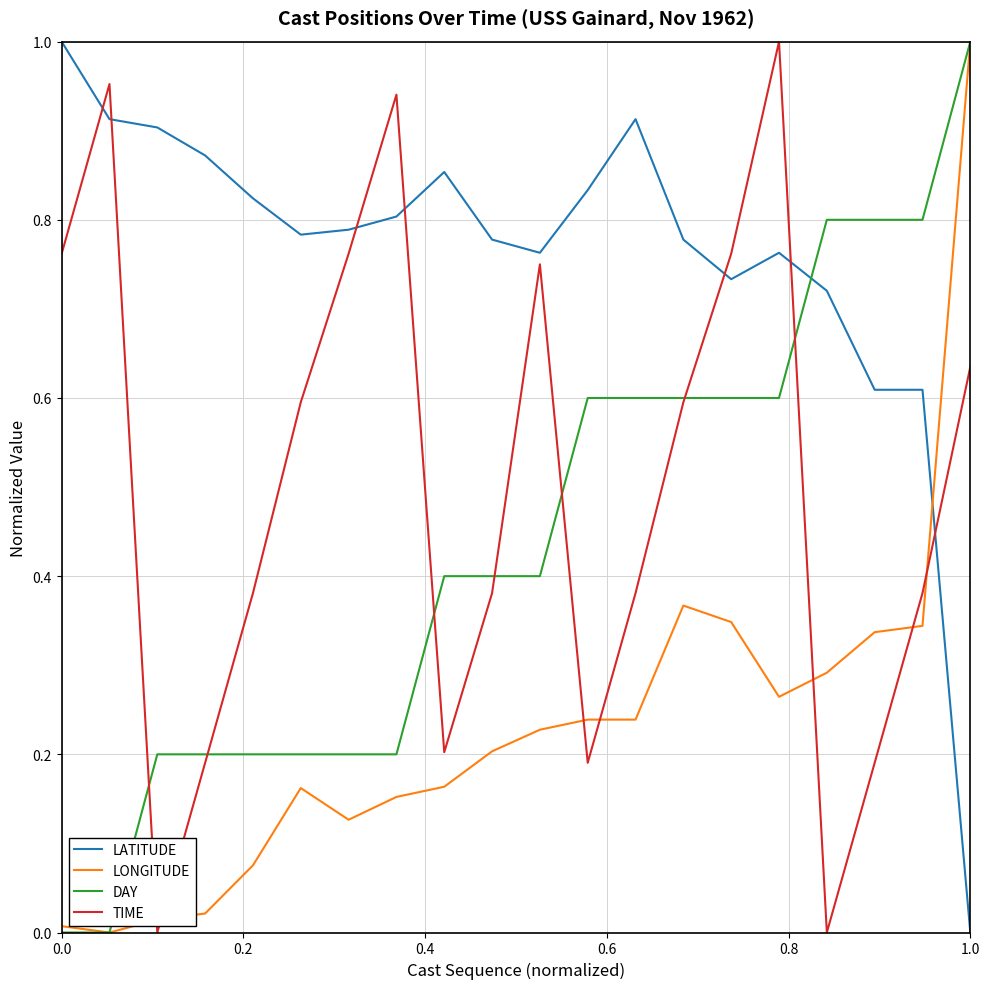

How many intersections are there between DAY and LATITUDE?

1